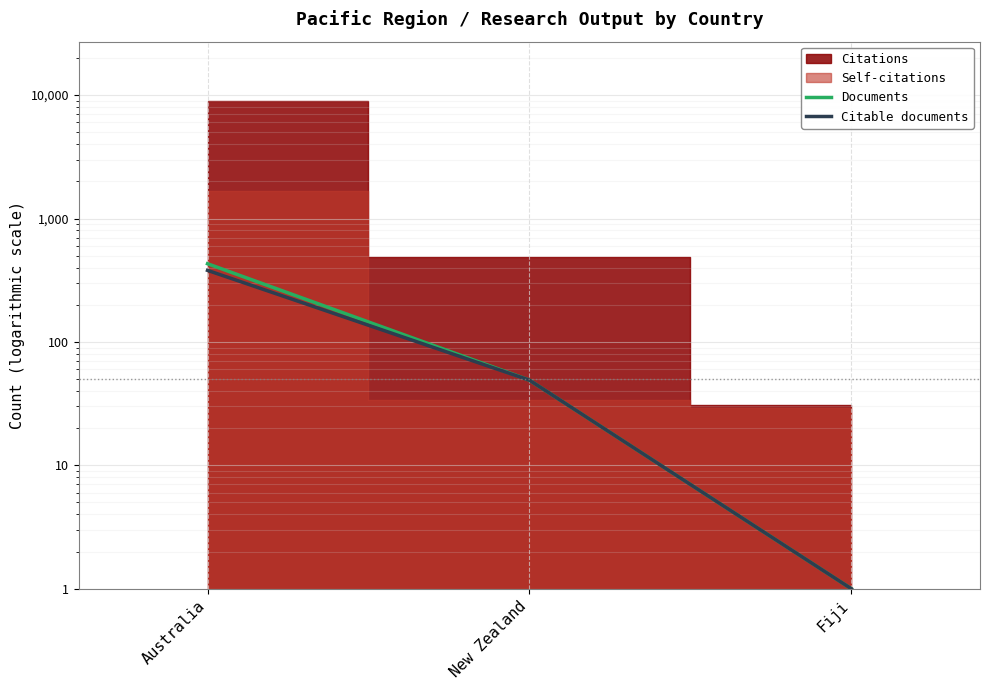

What is the difference between the Documents values at Fiji and New Zealand?

48